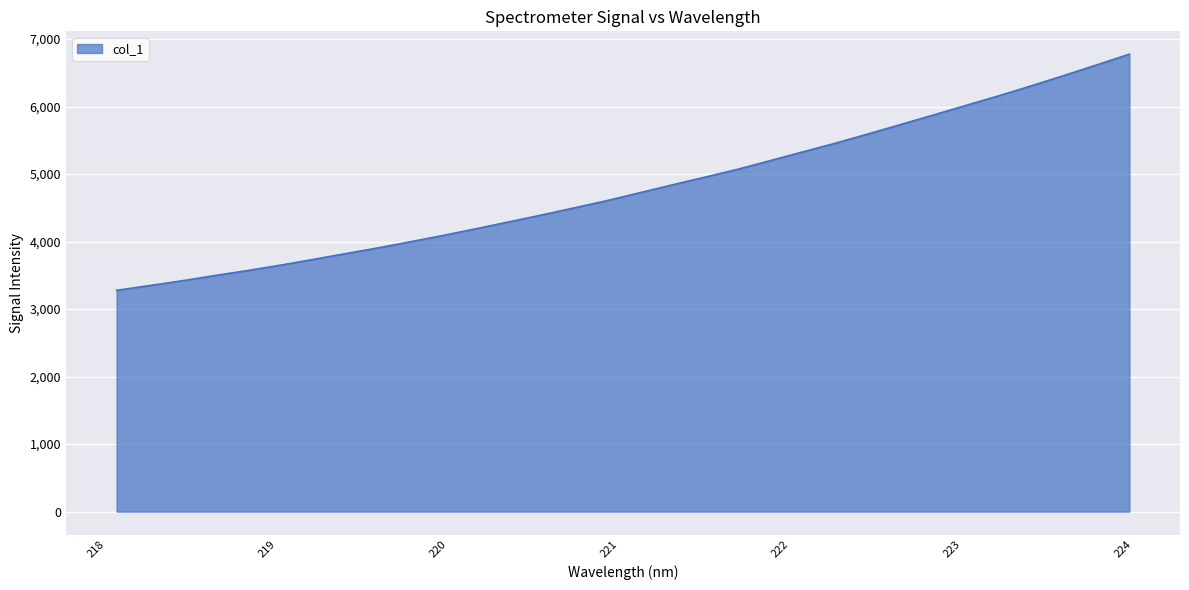

What is the minimum value shown in the chart?

3278.2